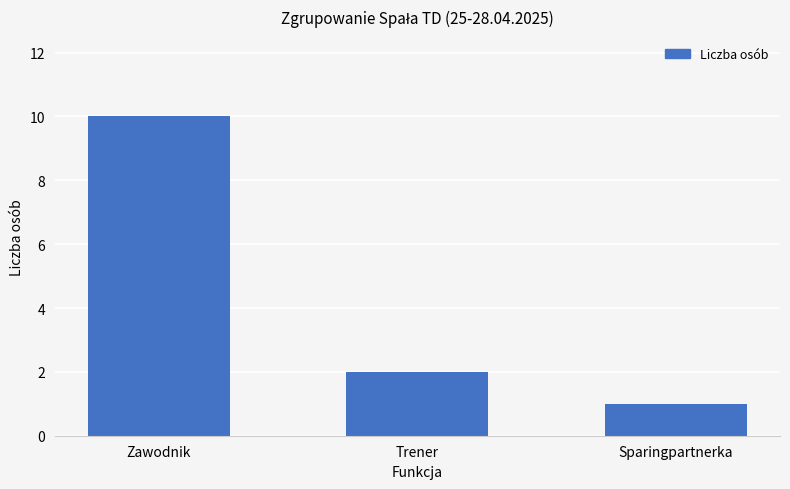

What is the change in value from Trener to Sparingpartnerka?

-1